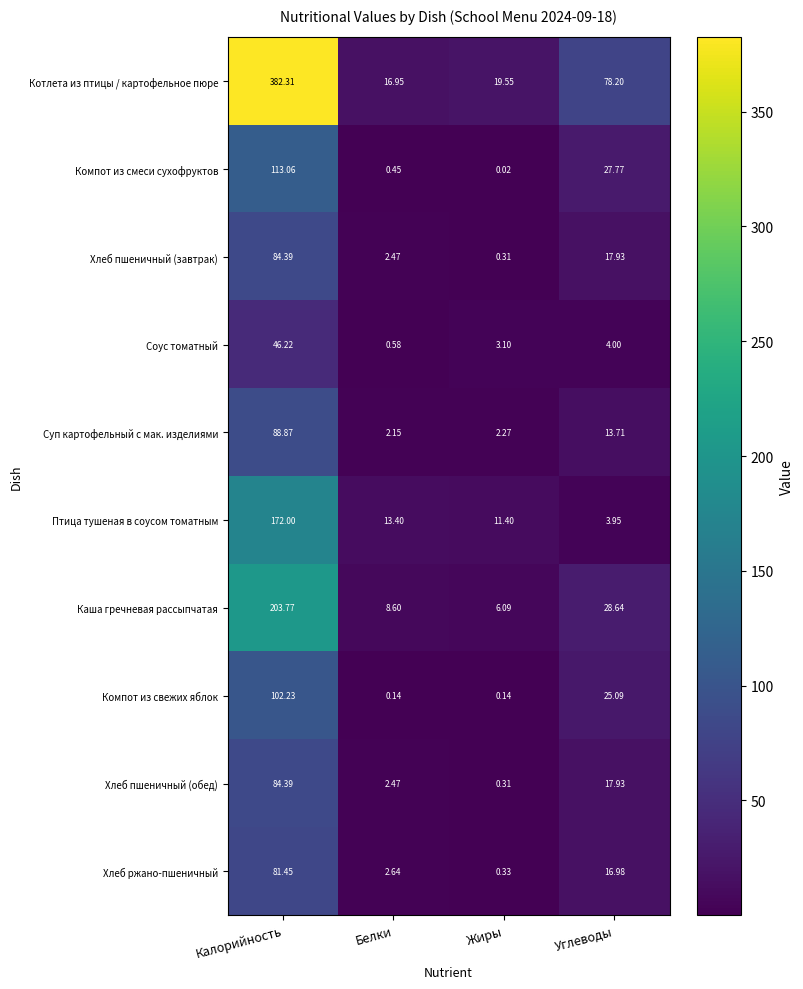

At which label is Хлеб пшеничный (обед) closest to 42?

Углеводы